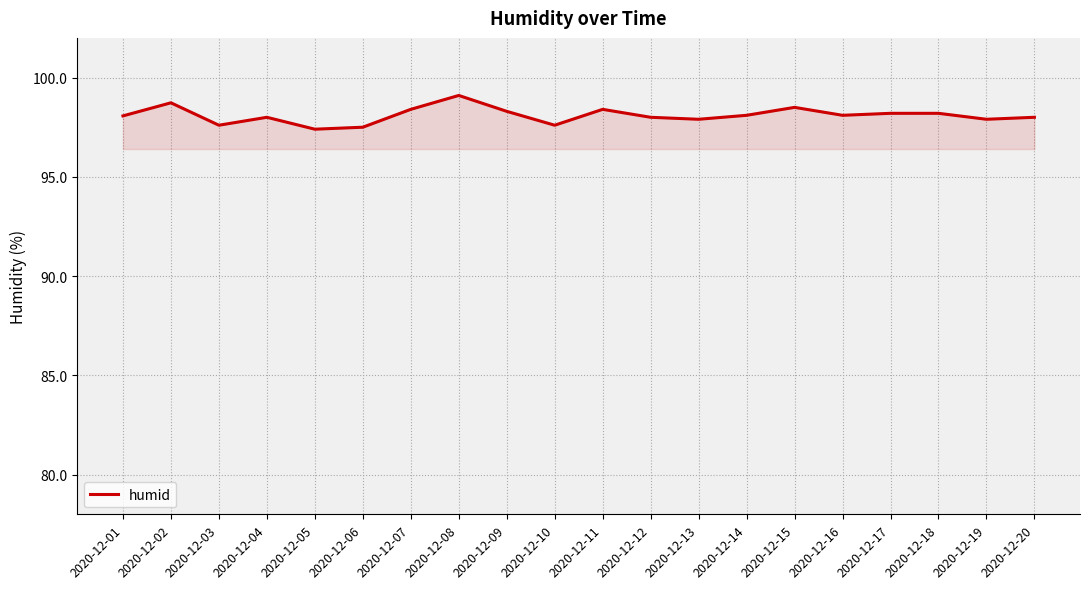

What is the change in value from 2020-12-04 to 2020-12-08?

+1.1